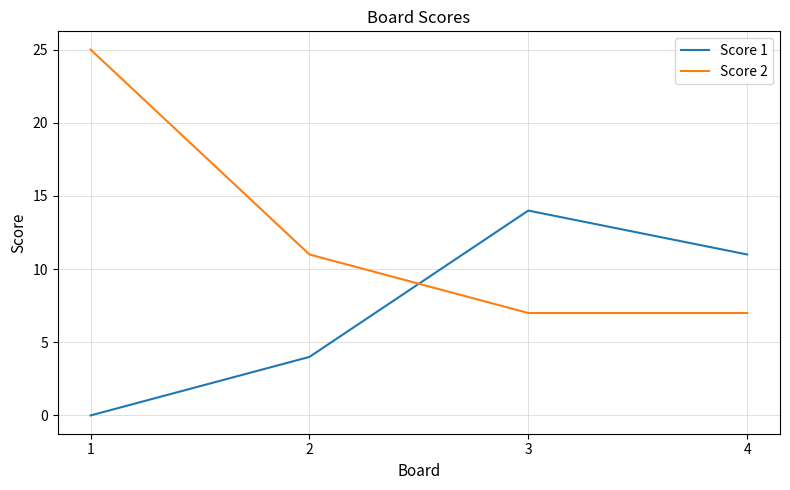

What is the maximum value for Score 1?

14